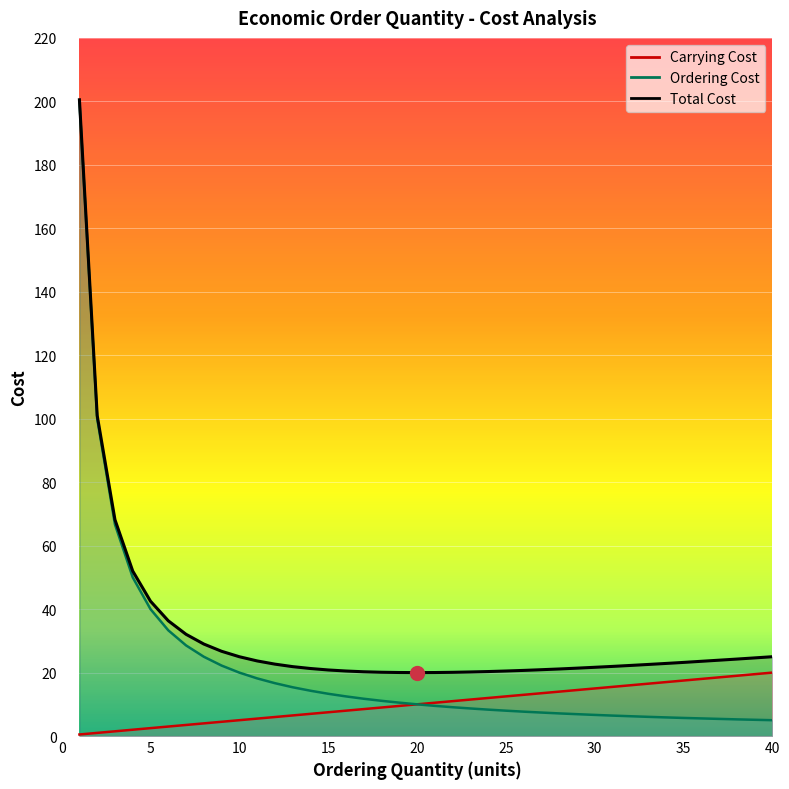

What is the value of the Ordering Cost point at the 34th from the left?

5.9